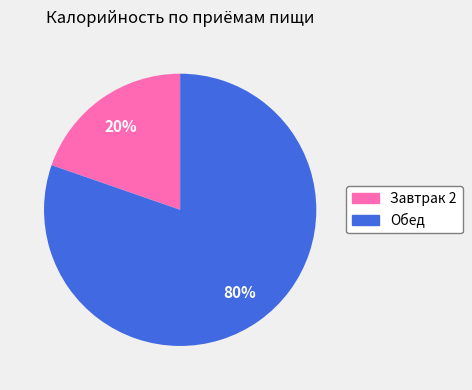

To the nearest percent, what is the average slice percentage?

50%